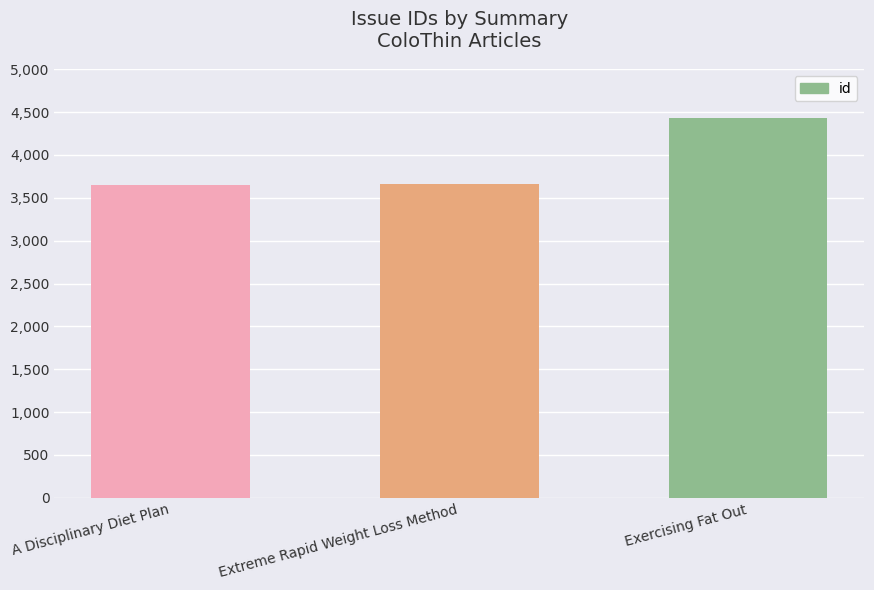

The value at A Disciplinary Diet Plan is 1198. True or false?

False